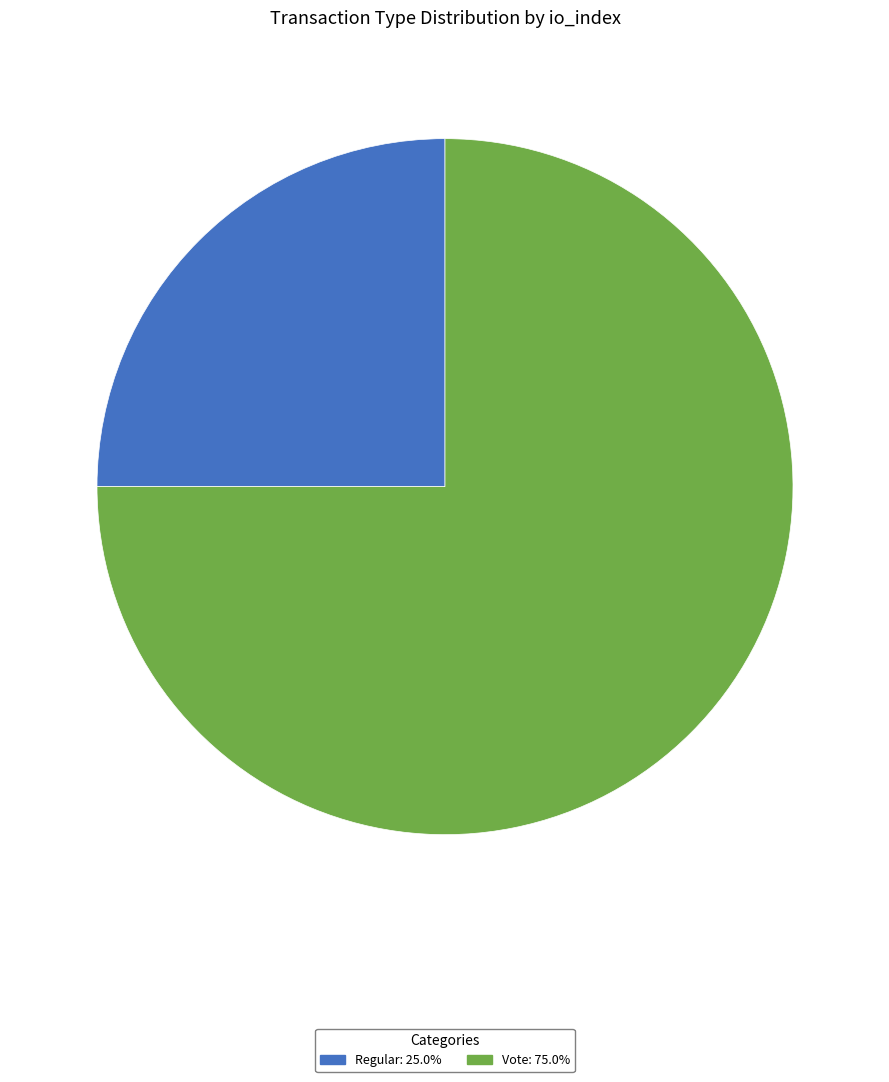

Approximately how many times larger is the value at Regular: 25.0% compared to Vote: 75.0%?

0.3